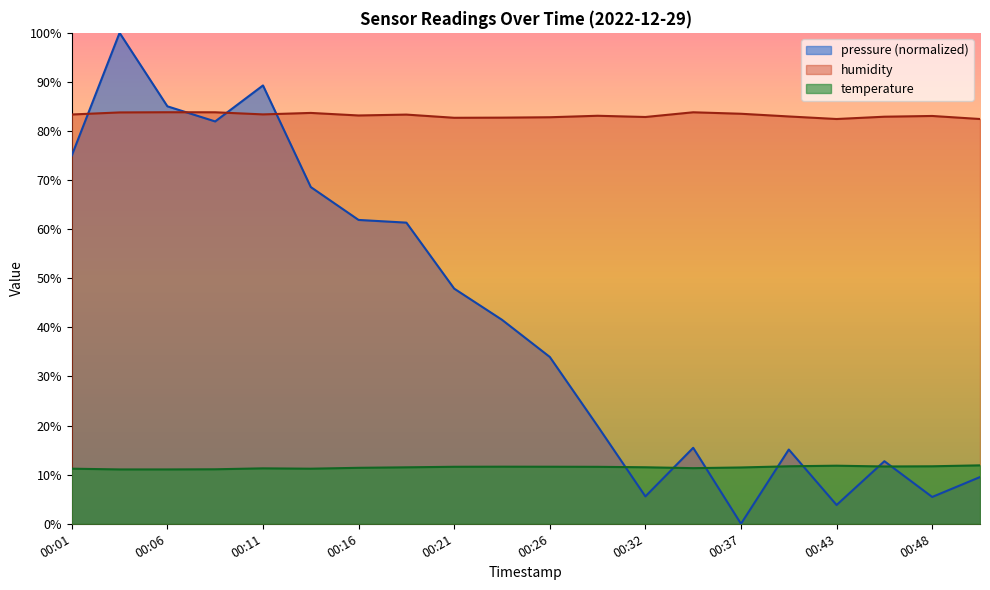

Reading right to left, list all the values displayed in this chart.

pressure: 00:51=9.5	00:48=5.5	00:45=12.7	00:43=3.8	00:40=15.1	00:37=0.0	00:35=15.5	00:32=5.6	00:29=19.9	00:26=34.0	00:24=41.6	00:21=47.9	00:18=61.3	00:16=61.9	00:13=68.6	00:11=89.3	00:08=82.0	00:06=85.0	00:03=100.0	00:01=75.0
humidity: 00:51=82.5	00:48=83.1	00:45=82.9	00:43=82.5	00:40=83.0	00:37=83.5	00:35=83.8	00:32=82.9	00:29=83.1	00:26=82.8	00:24=82.7	00:21=82.7	00:18=83.3	00:16=83.2	00:13=83.7	00:11=83.4	00:08=83.8	00:06=83.8	00:03=83.8	00:01=83.4
temperature: 00:51=11.9	00:48=11.7	00:45=11.7	00:43=11.8	00:40=11.7	00:37=11.5	00:35=11.3	00:32=11.5	00:29=11.6	00:26=11.6	00:24=11.6	00:21=11.6	00:18=11.5	00:16=11.4	00:13=11.2	00:11=11.3	00:08=11.1	00:06=11.1	00:03=11.1	00:01=11.2